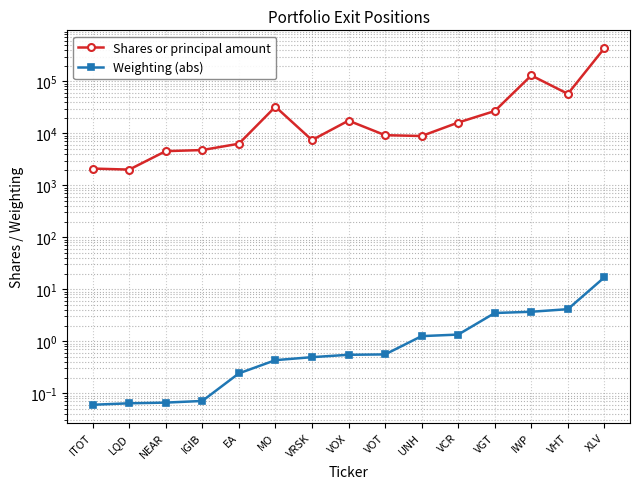

What are all the series names shown in the legend?

Shares or principal amount, Weighting (abs)